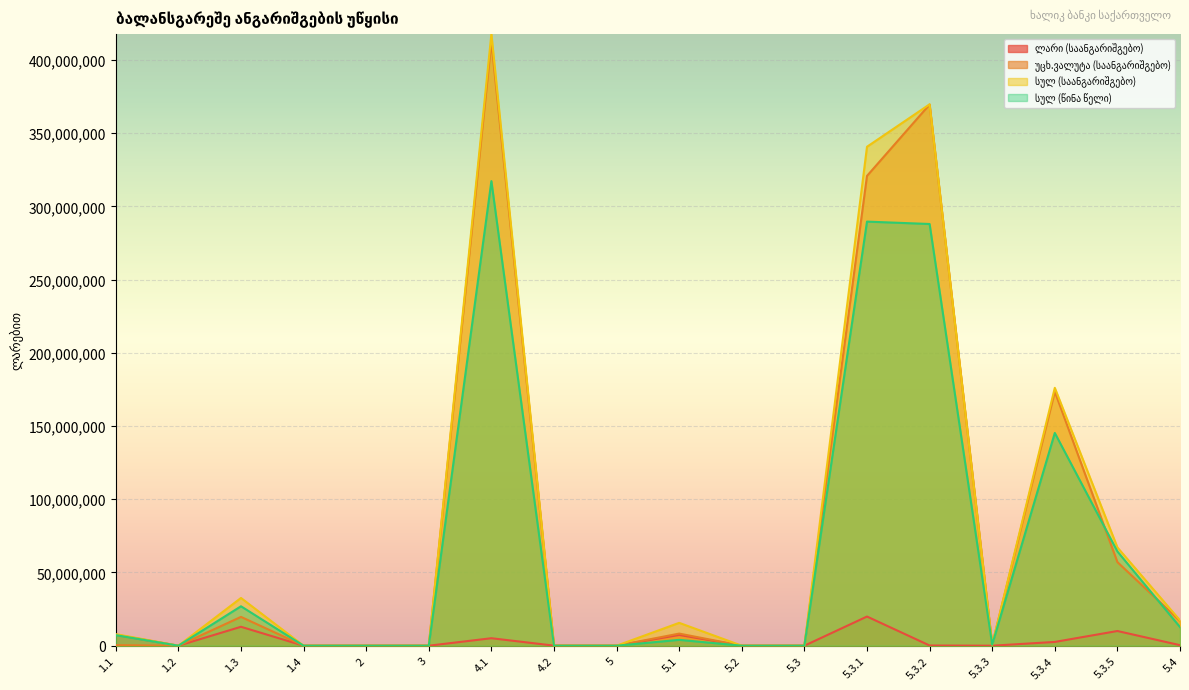

What is the maximum value shown in the chart?

417703060